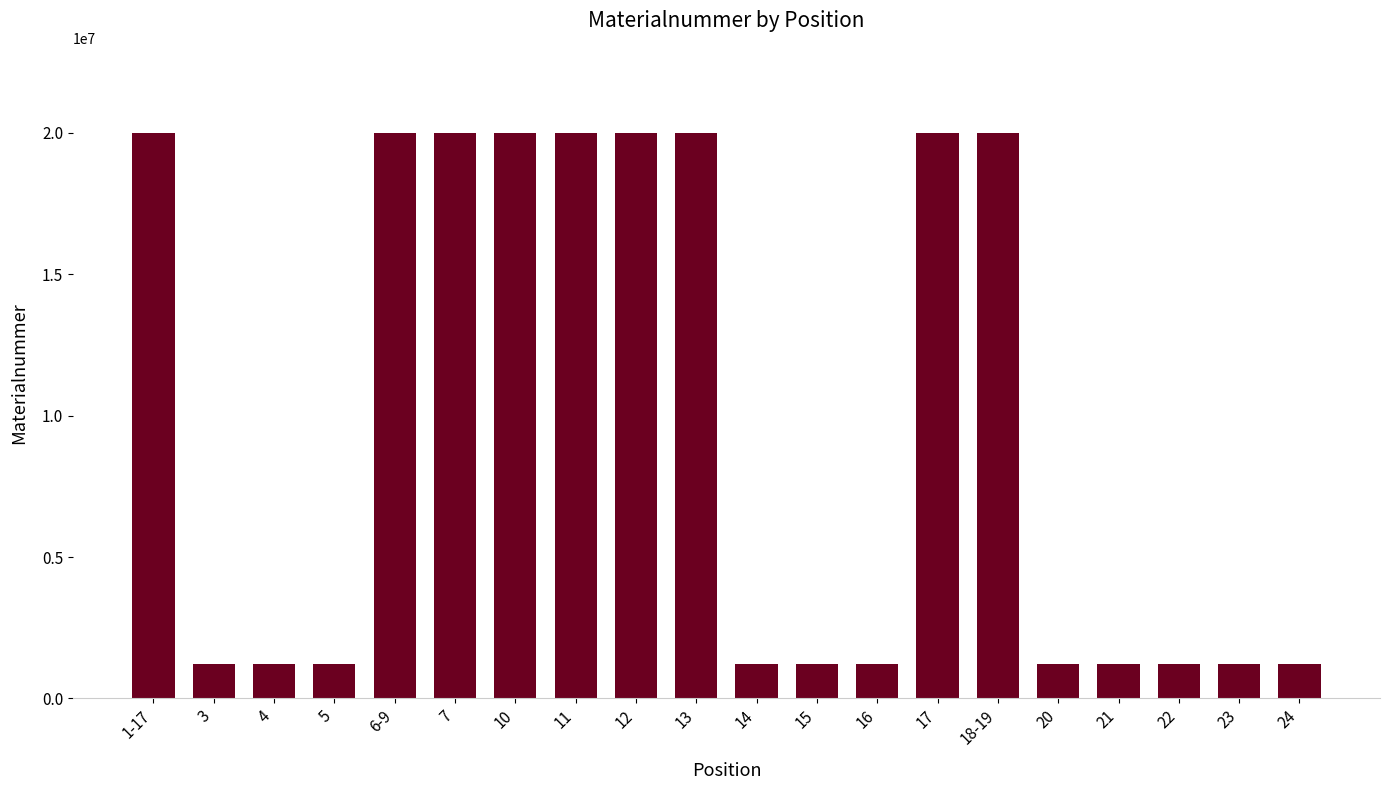

The chart shows a value of 27276337 at 7. True or false?

False